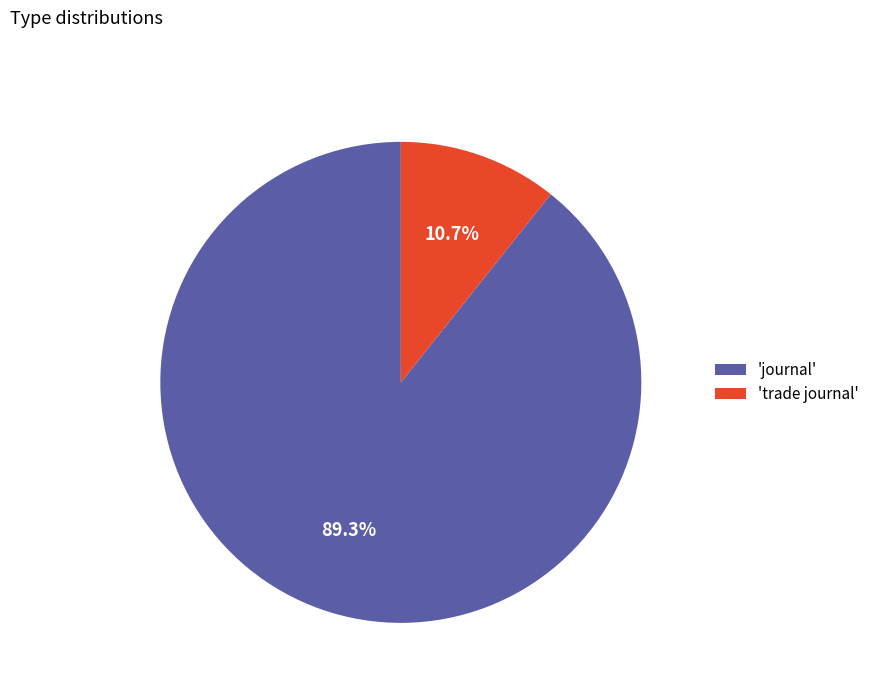

Rank the categories by value from lowest to highest.

'trade journal', 'journal'